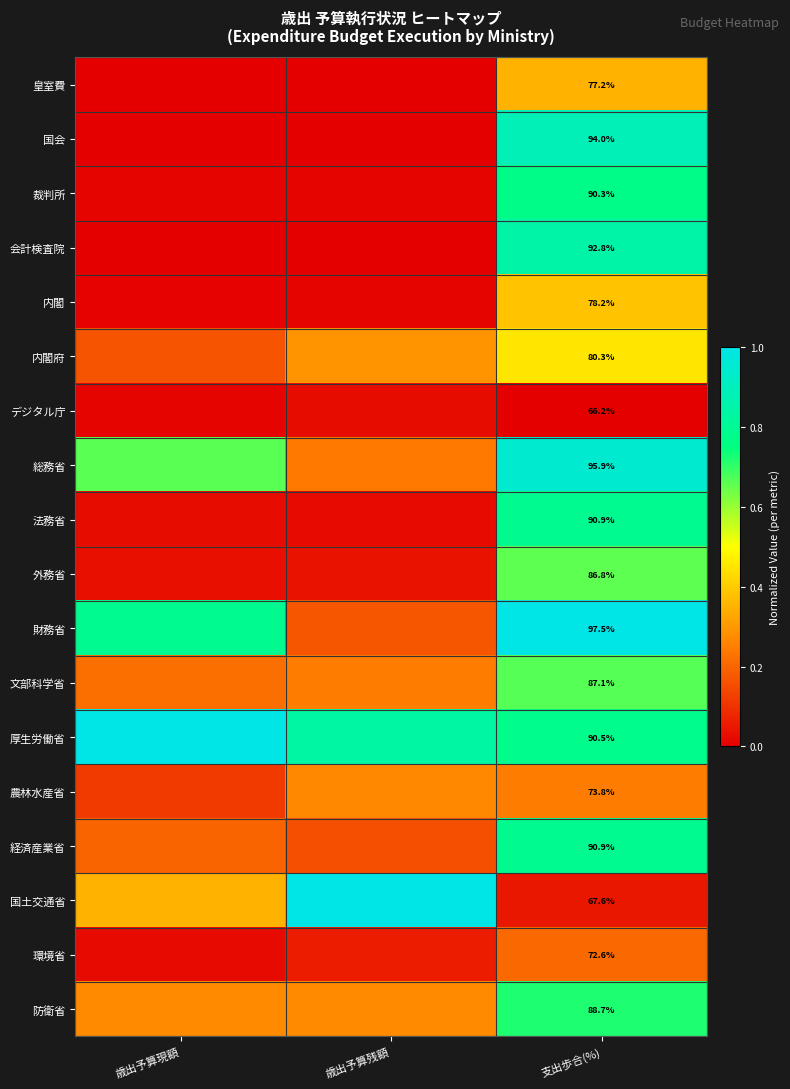

How many data points does each series have?

3